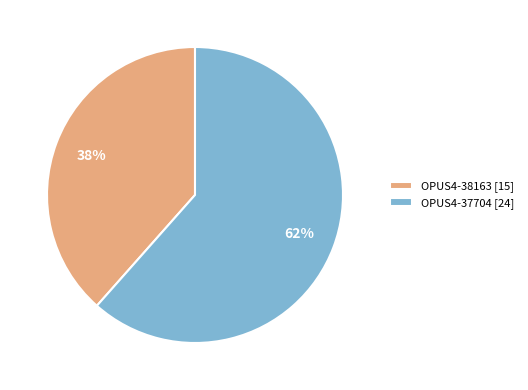

Is it true that OPUS4-38163 is 38% of the pie?

True